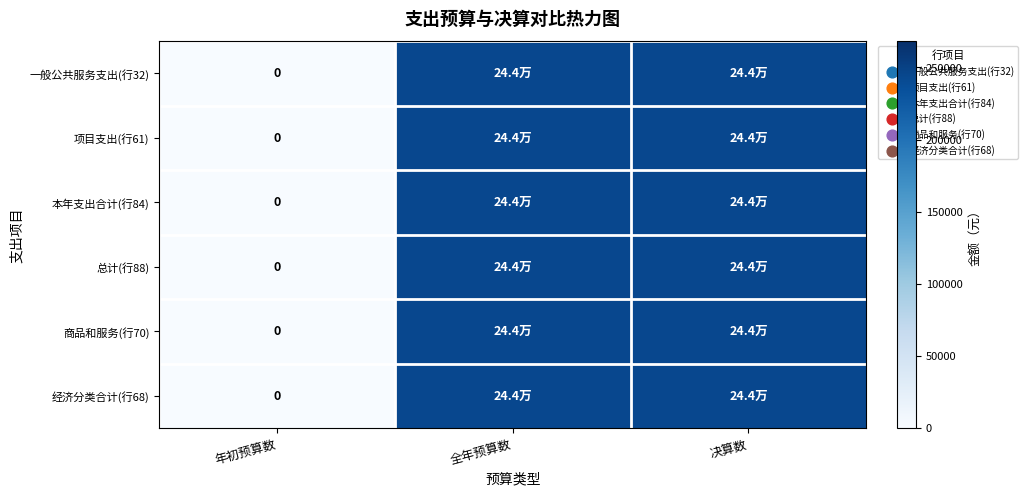

Which series has the largest total across all categories?

一般公共服务支出(行32)